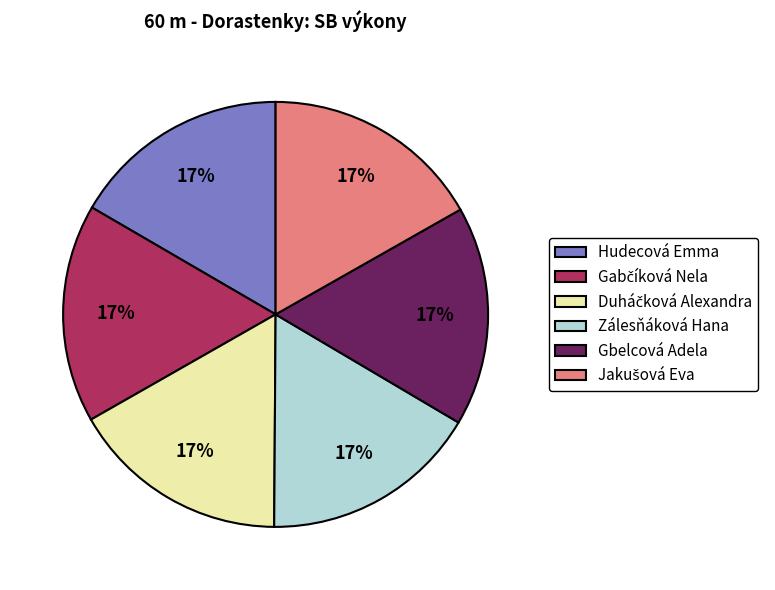

Does Zálesňáková Hana account for over 50% of the chart?

No